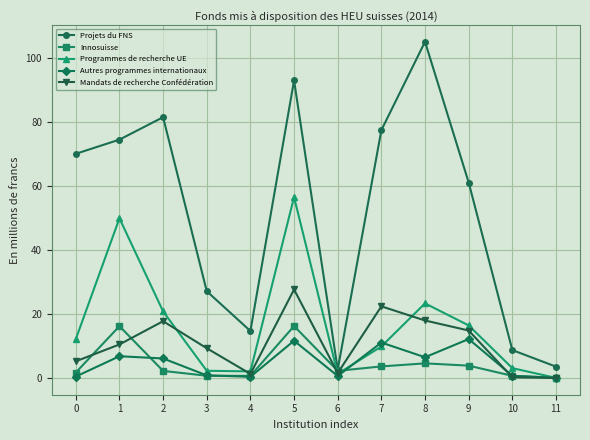

True or false: Programmes de recherche UE has a value of 5.3 at 7.

False